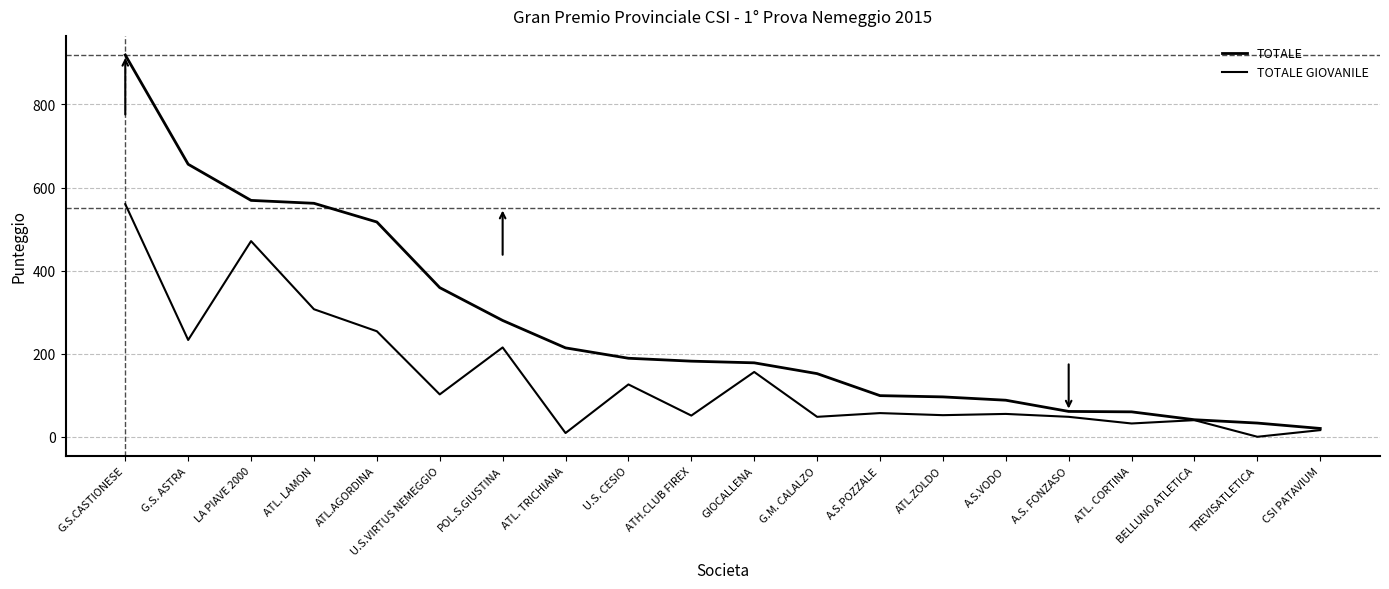

Is this an area chart (filled region under the line)?

No